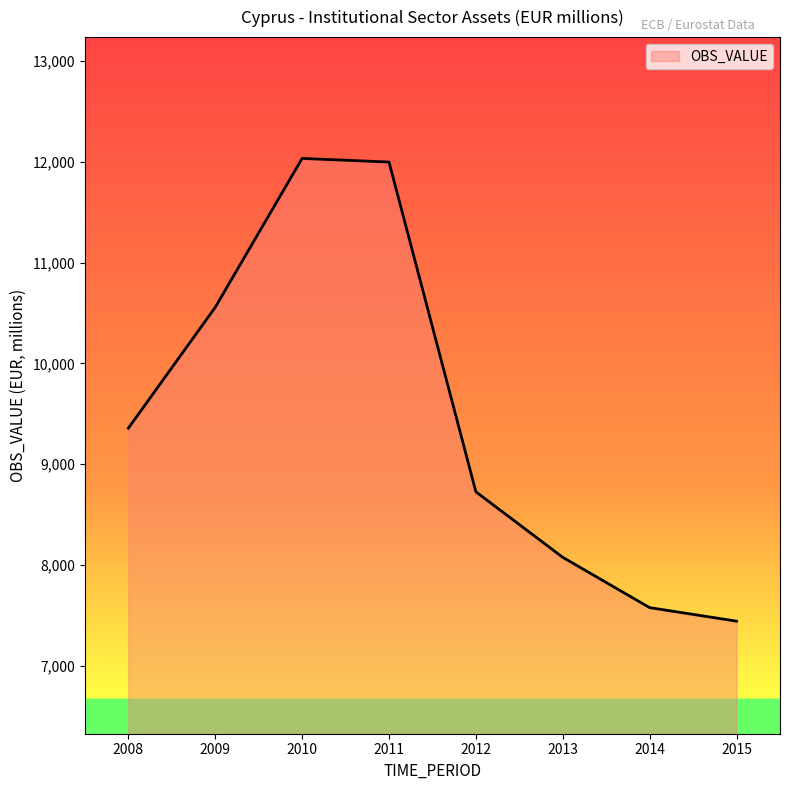

Reading left to right, transcribe all the data shown in this chart.

2008=9358	2009=10557	2010=12034	2011=11998	2012=8727	2013=8077	2014=7578	2015=7444